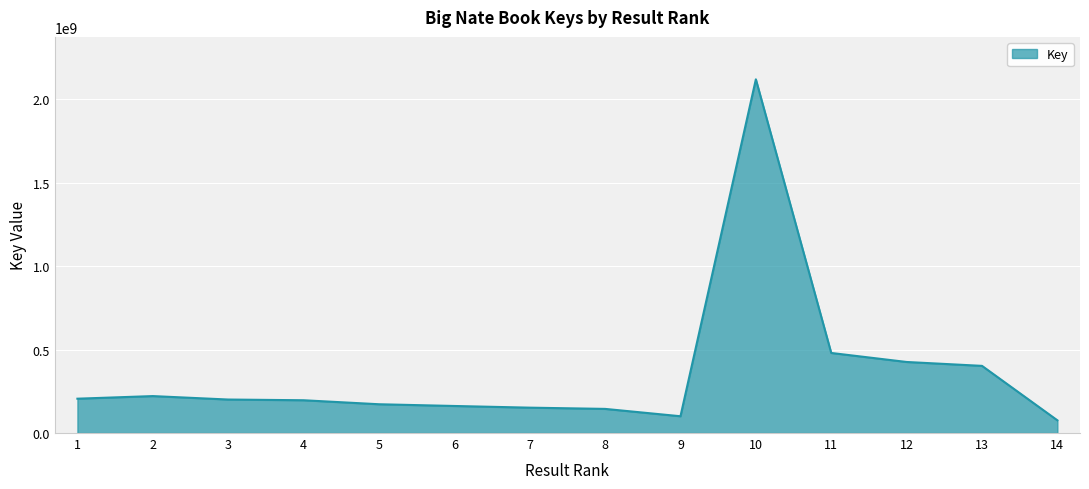

What is the minimum value shown in the chart?

76048721